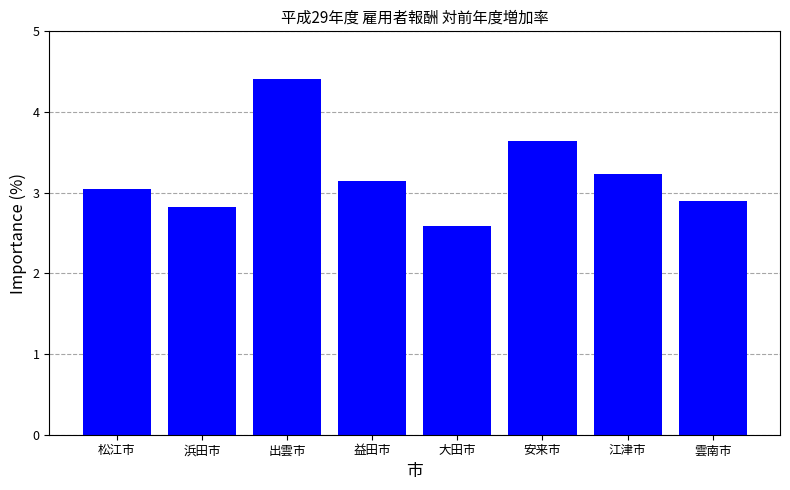

What is the sum of all values?

25.8